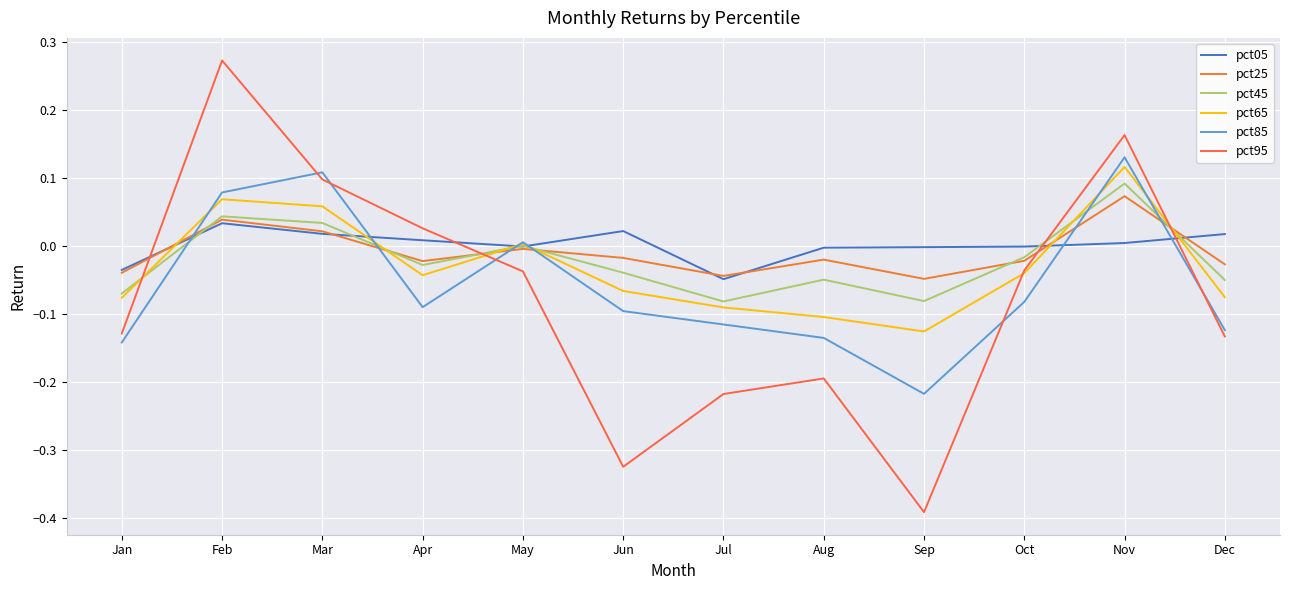

Which label corresponds to the smallest value in the chart?

Sep